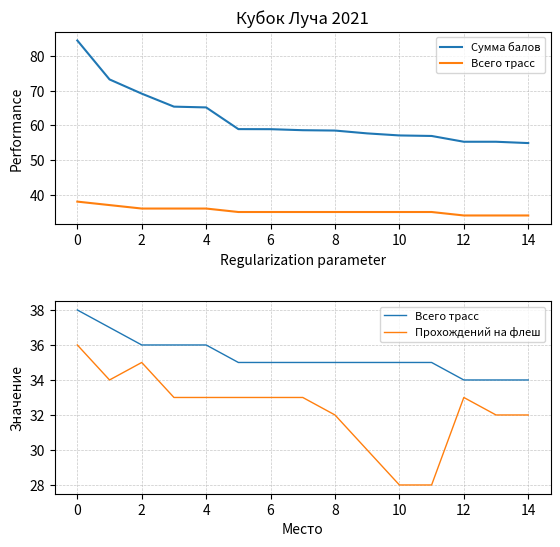

What is the sum of the Прохождений на флеш values at 14 and 4?

65.0